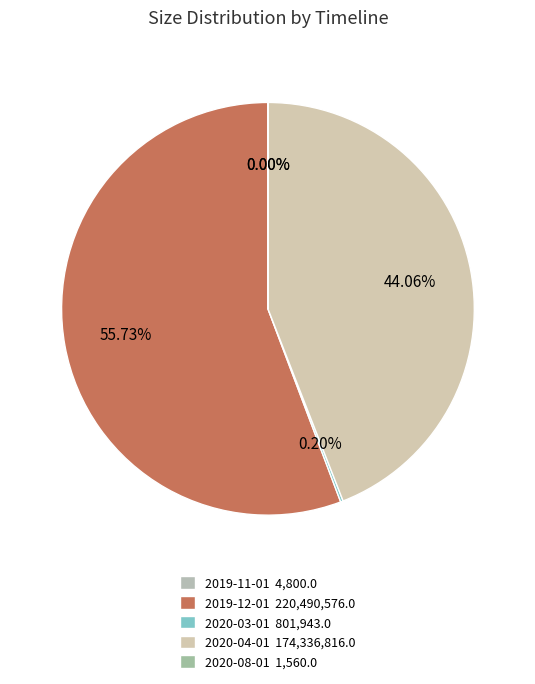

Does 2020-08-01 account for over 50% of the chart?

No